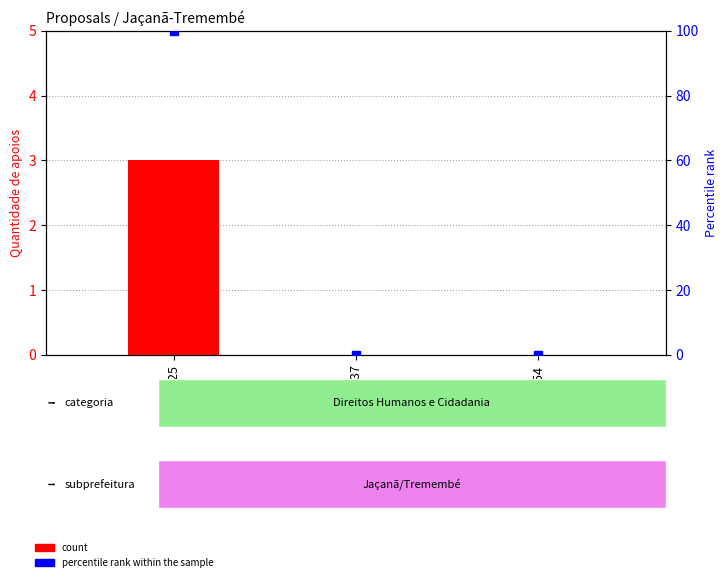

What is the label of the 3rd bar from the right?

2225